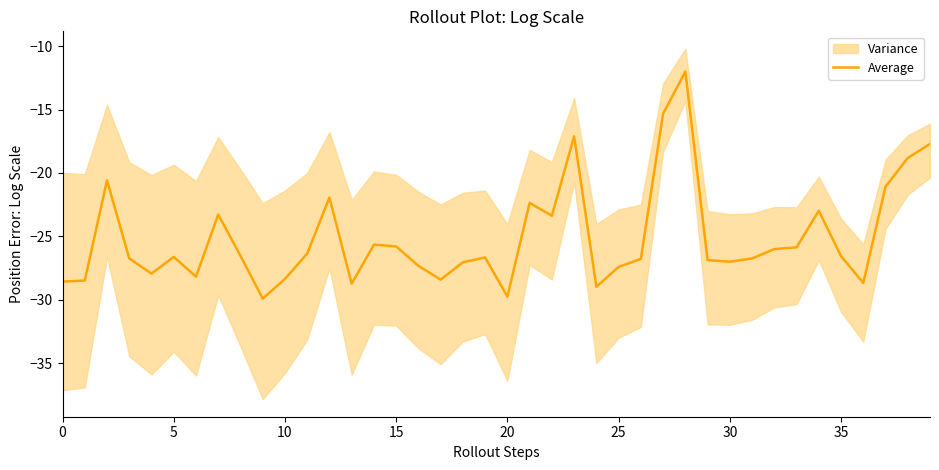

The chart shows a value of -29.8 at 23. True or false?

False